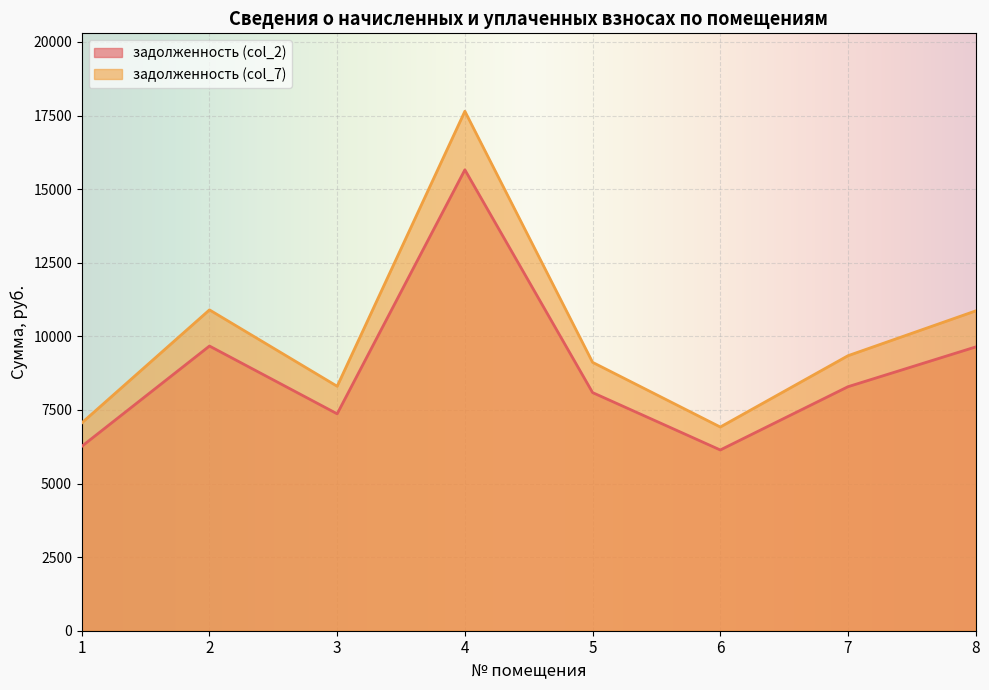

Reading right to left, transcribe all the data shown in this chart.

задолженность (col_2): 8=9640.4	7=8289.5	6=6140.4	5=8090.0	4=15658.0	3=7368.5	2=9671.1	1=6263.2
задолженность (col_7): 8=10865.0	7=9342.5	6=6920.4	5=9117.6	4=17647.0	3=8304.5	2=10899.6	1=7058.8